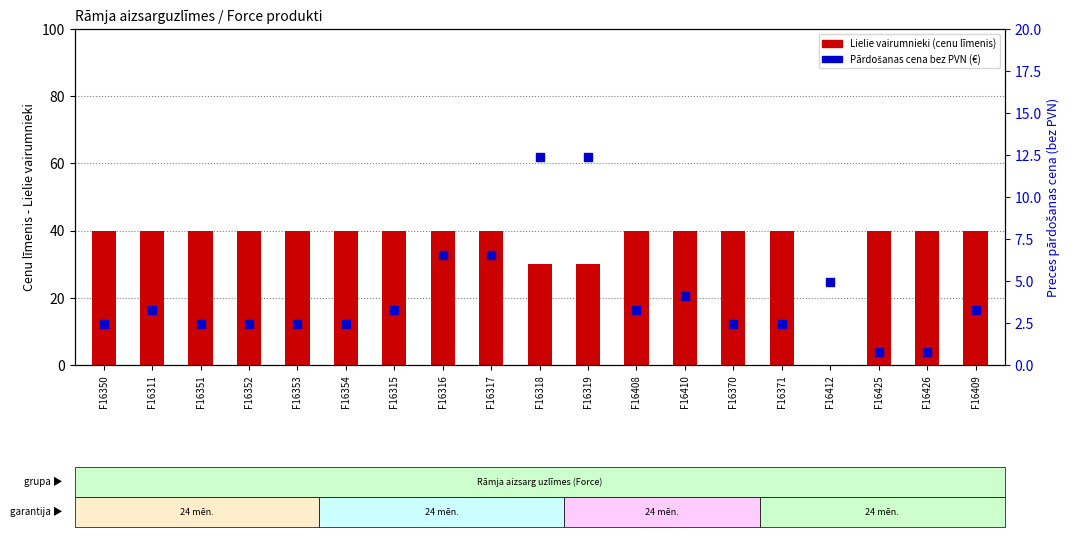

At how many categories does at least one series exceed 14?

18